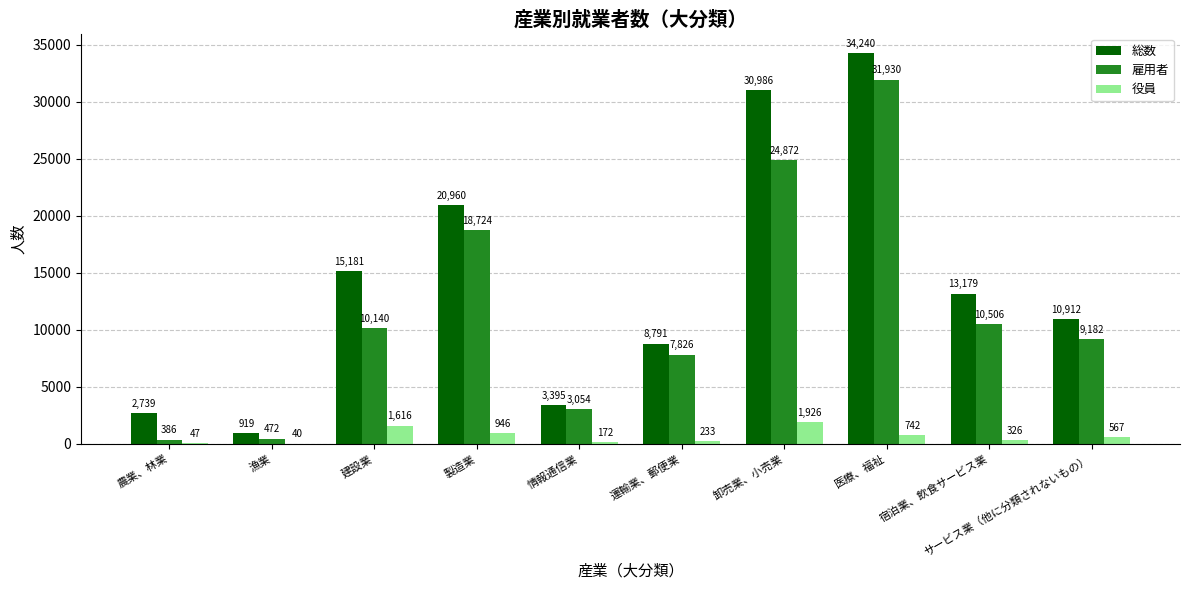

Which series has the largest total across all categories?

総数